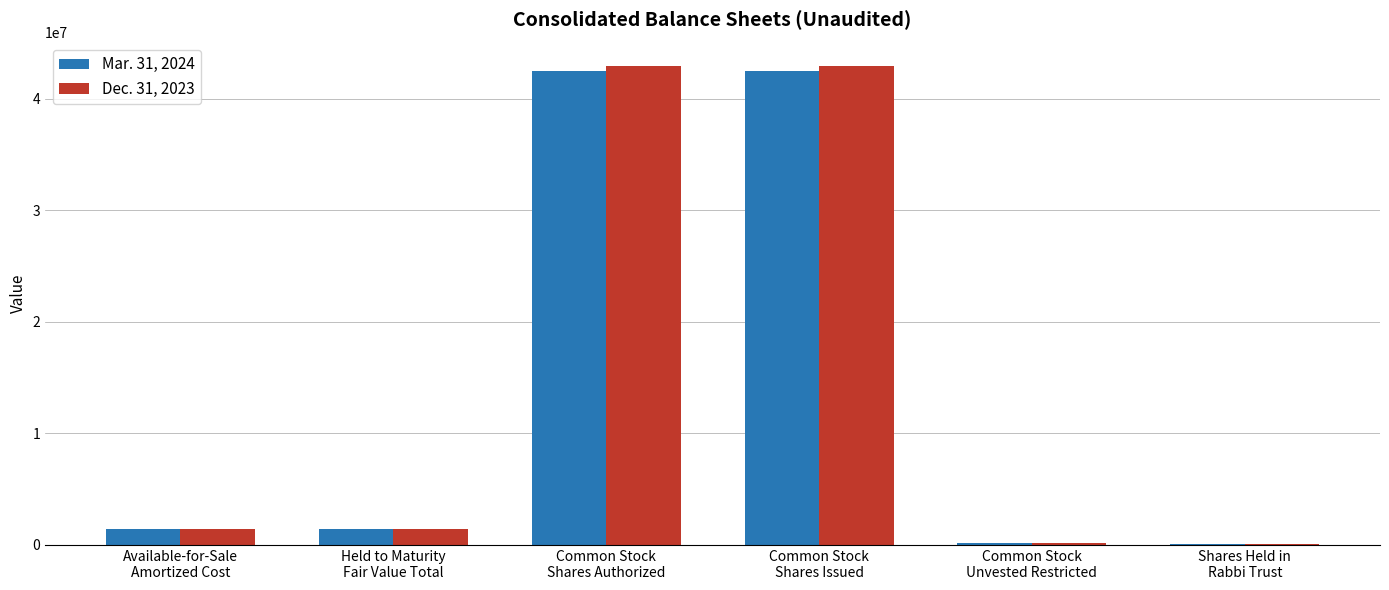

What is the sum of all Dec. 31, 2023 values?

88866878